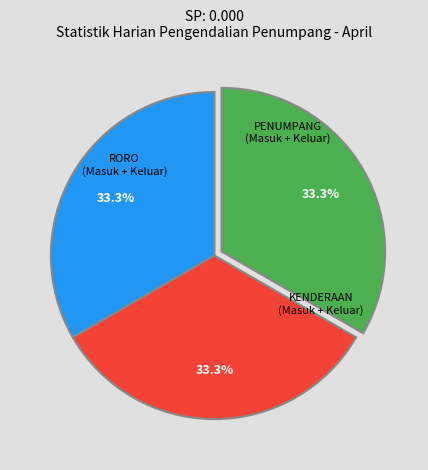

What is the ratio of the value at PENUMPANG to the value at KENDERAAN?

1.0